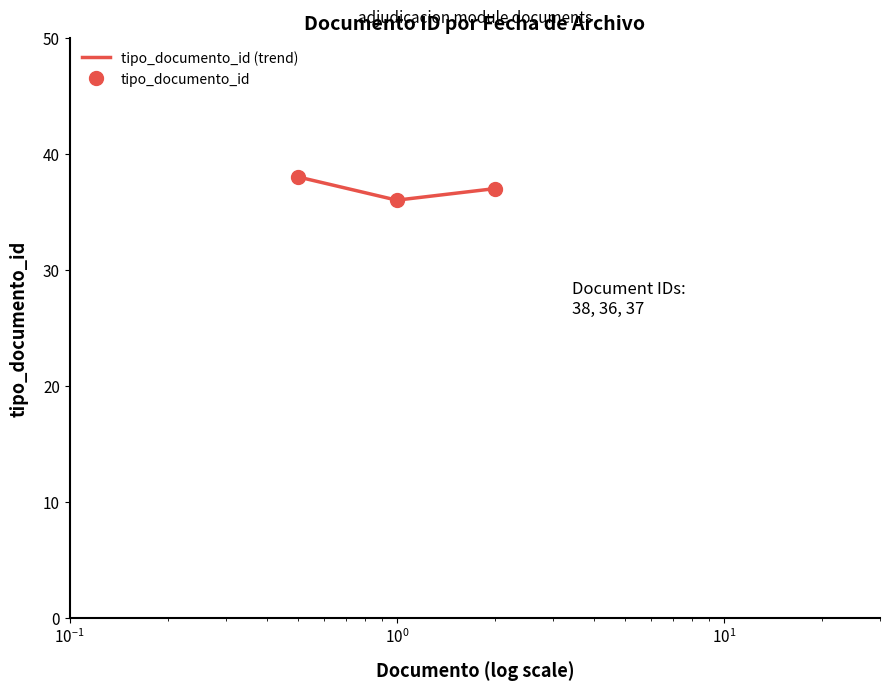

The chart shows a value of 37 at 2010-07-20 (res). True or false?

True